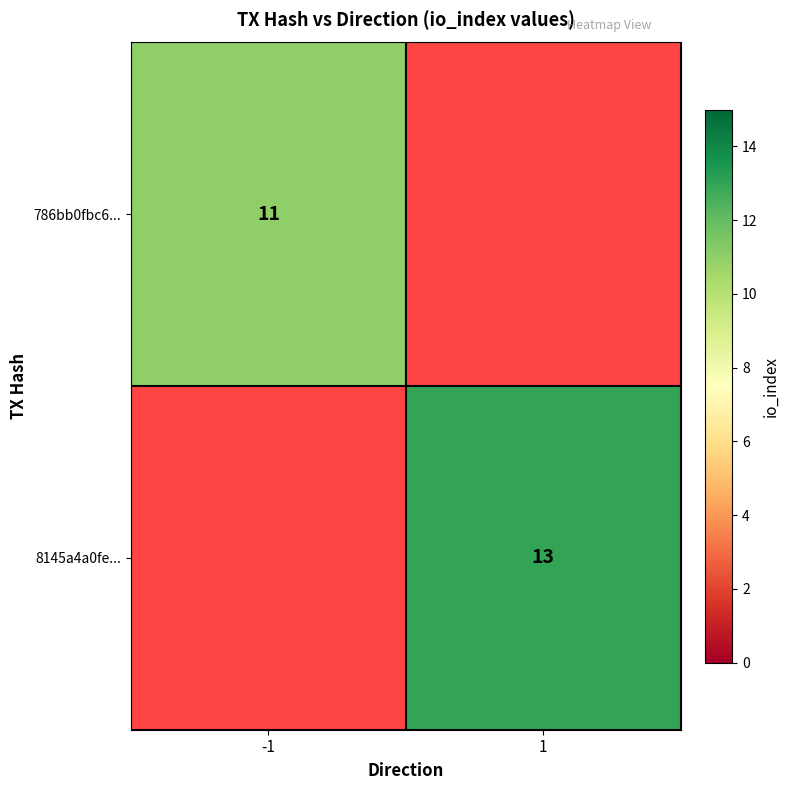

At how many categories does at least one series exceed 11?

1